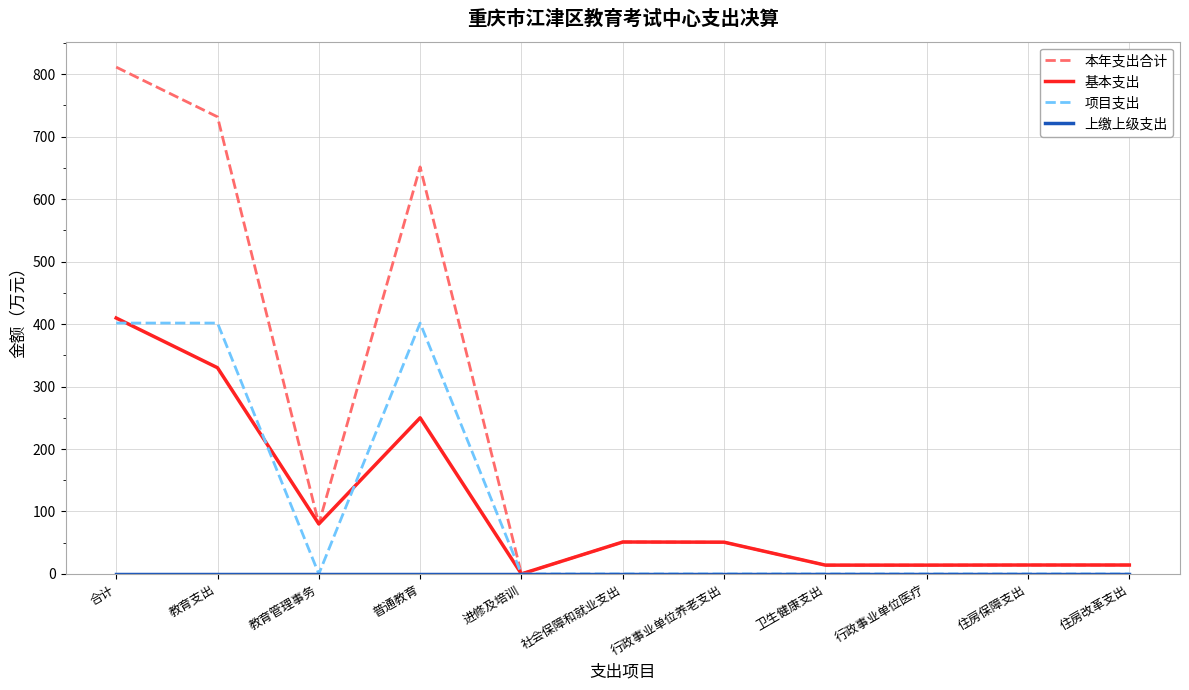

The 本年支出合计 series shows 363.2 at 普通教育. True or false?

False